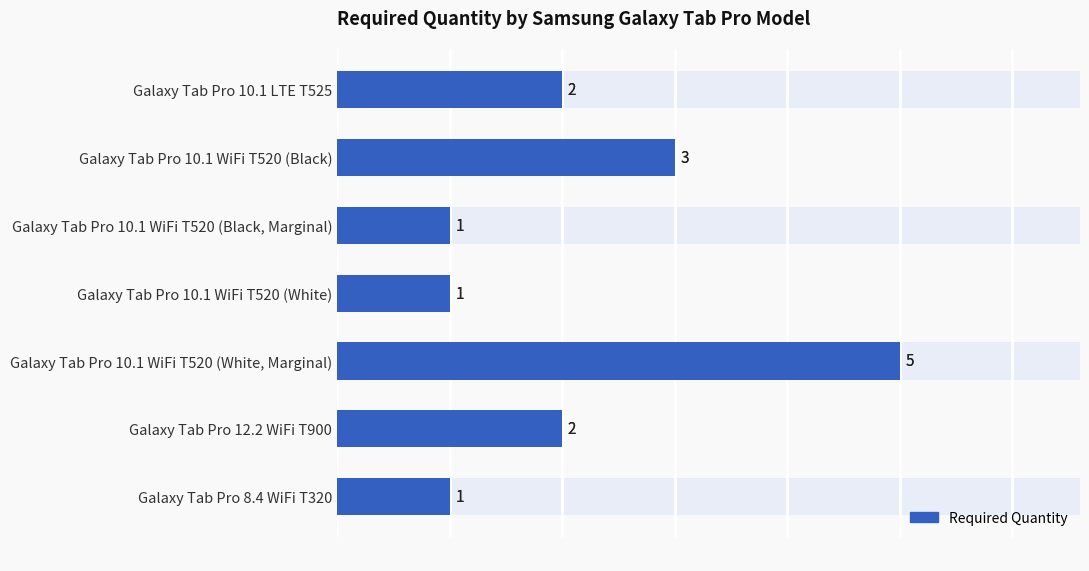

Count the number of values greater than 2.

2